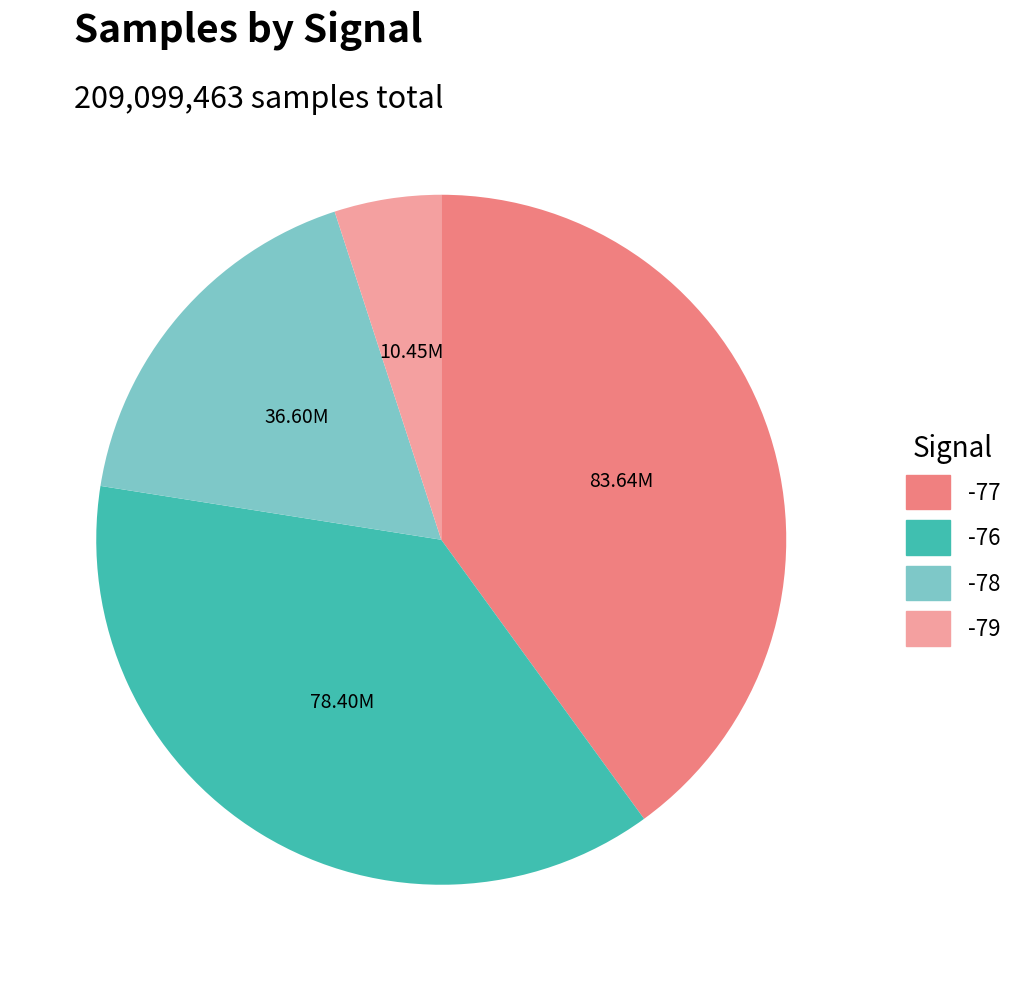

How many segments does this pie chart have?

4